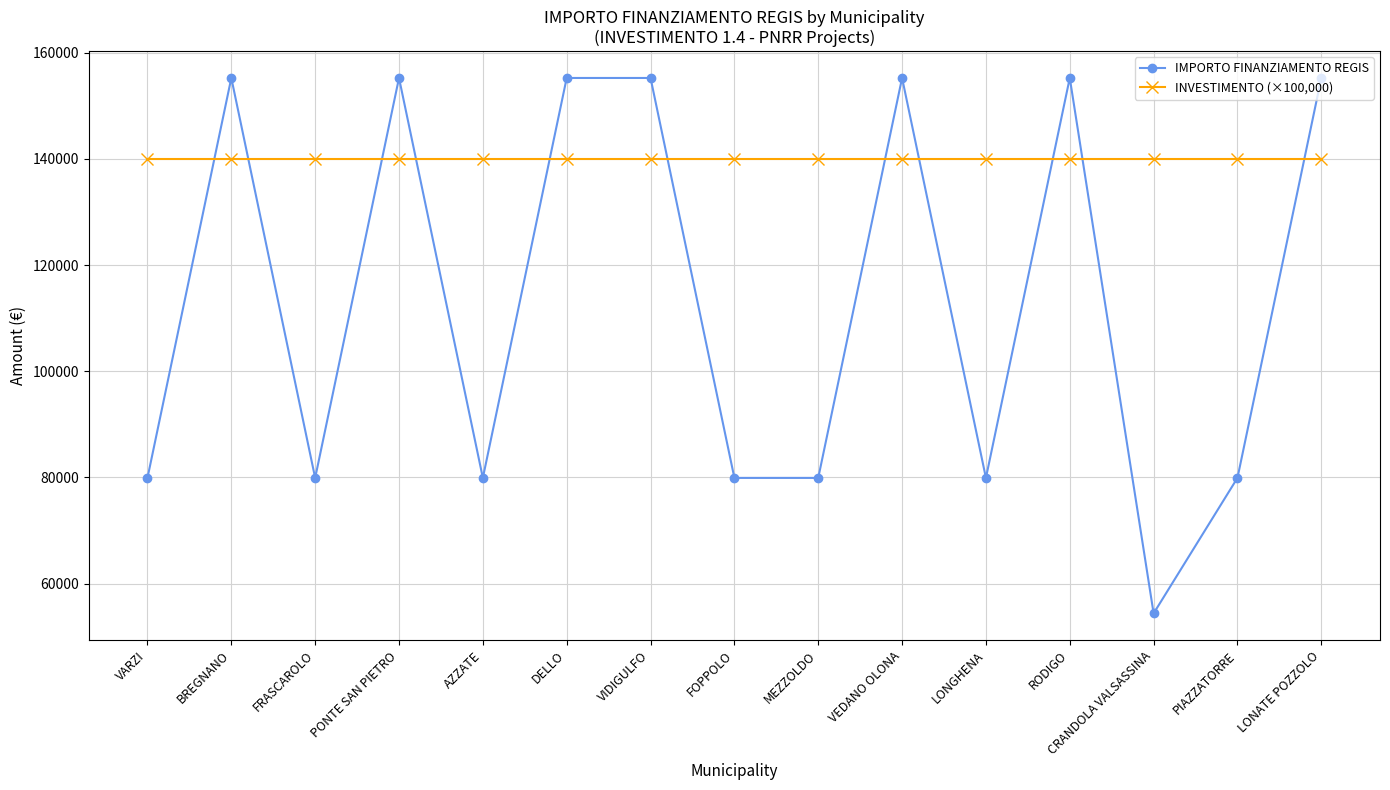

What is the total value across all series at VEDANO OLONA?

295234